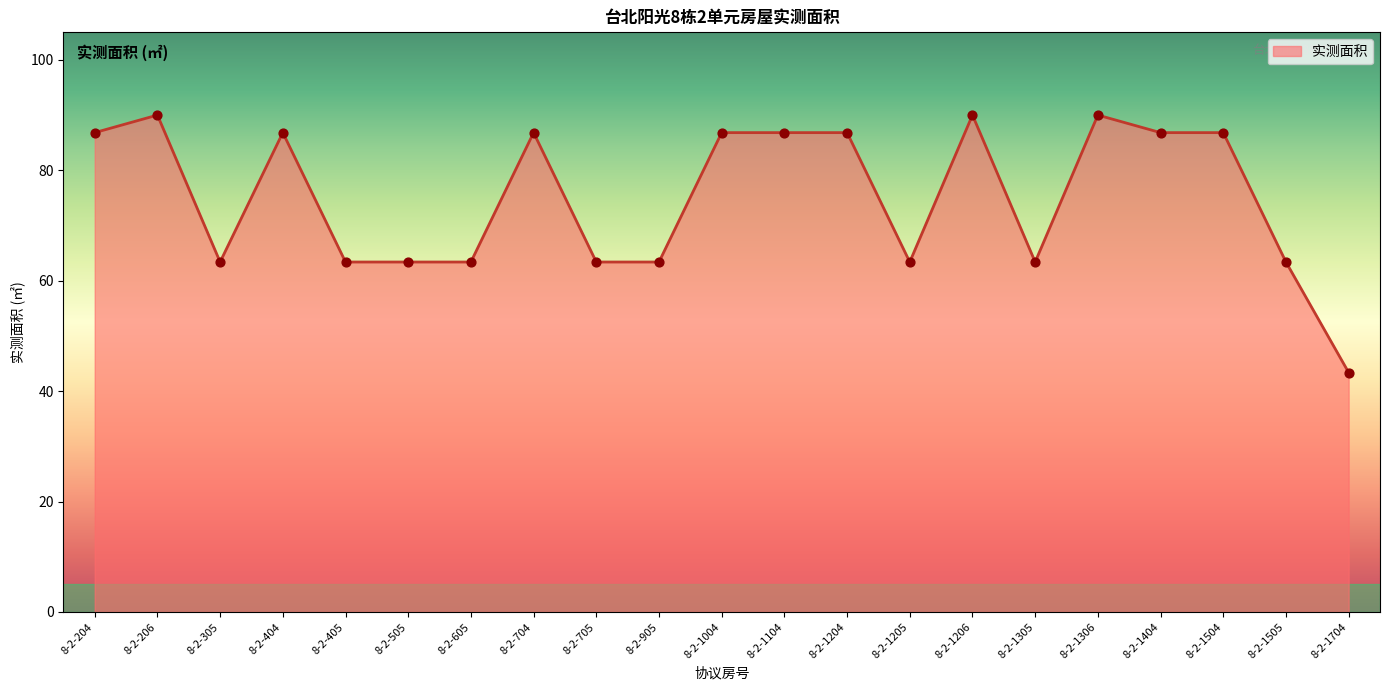

Which has a higher value, 8-2-905 or 8-2-1104?

8-2-1104